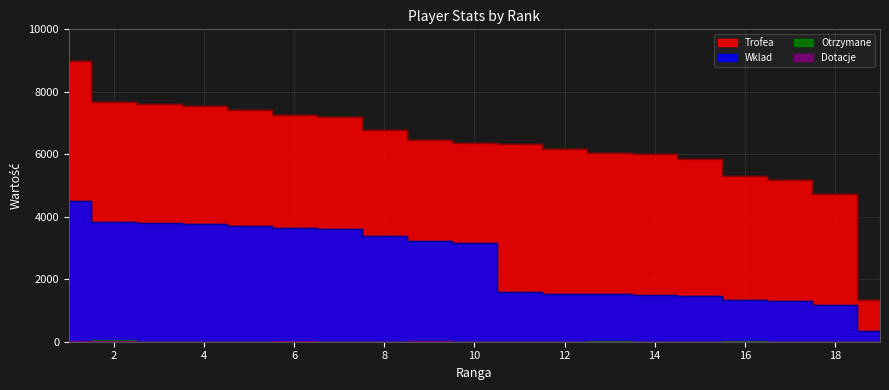

The Trofea series shows 5319 at 16. True or false?

True